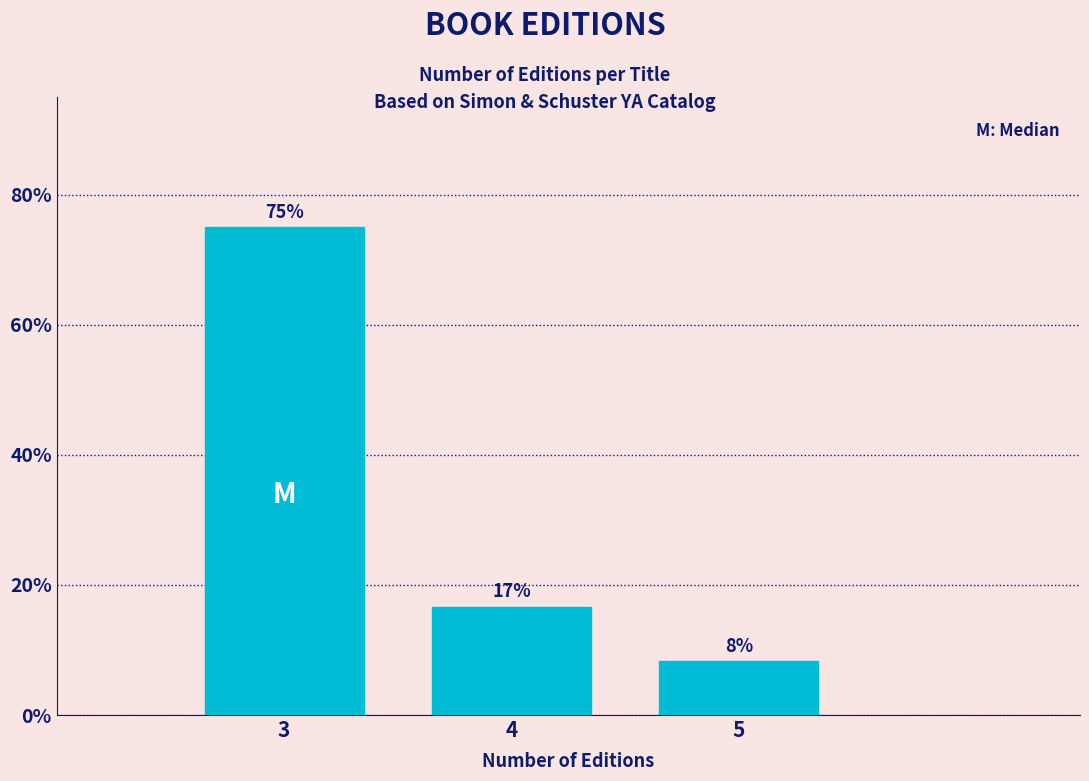

Does the chart contain any negative values?

No